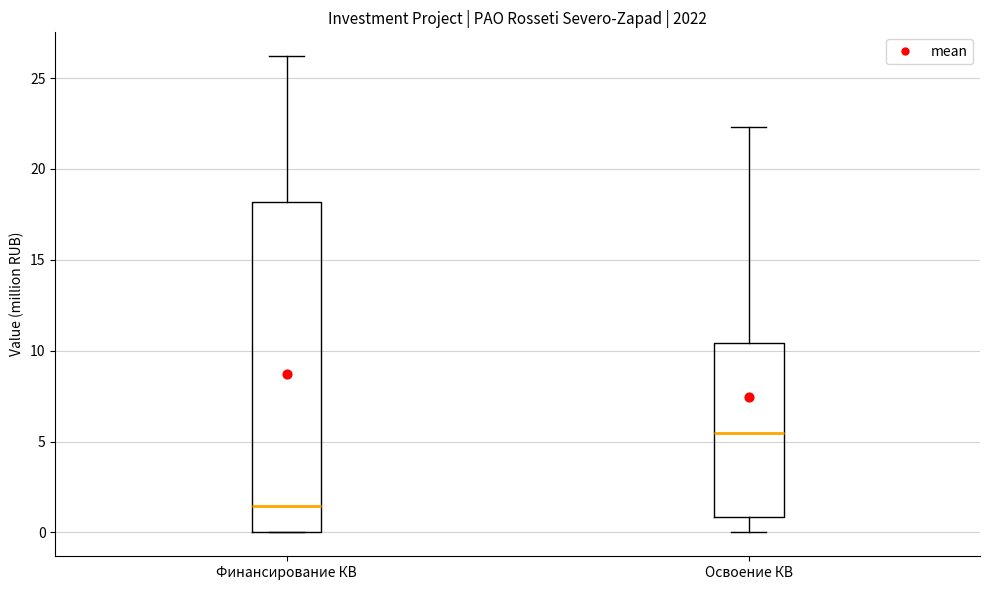

Where does the median line of the box for Освоение КВ sit on the y-axis? The values are not printed on the chart, so give them approximately, as read against the axis.

5.5